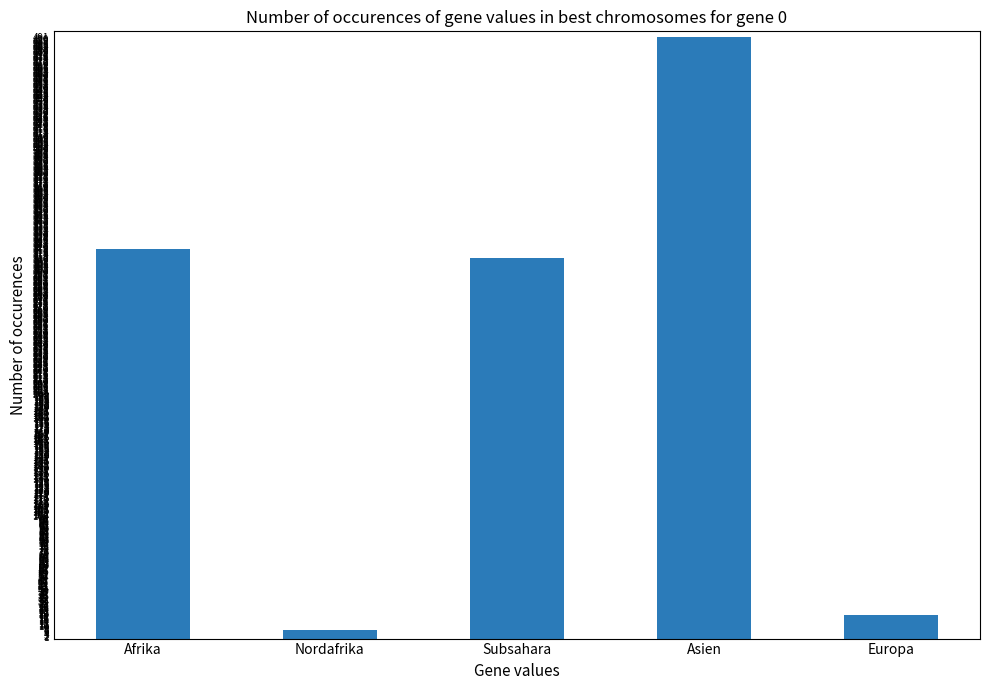

What is the label of the 3rd bar from the right?

Subsahara